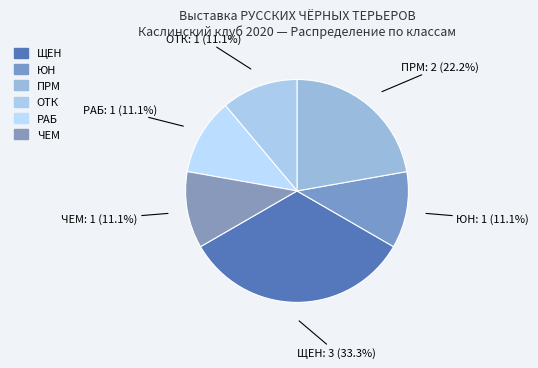

To the nearest percent, what is the average slice percentage?

17%